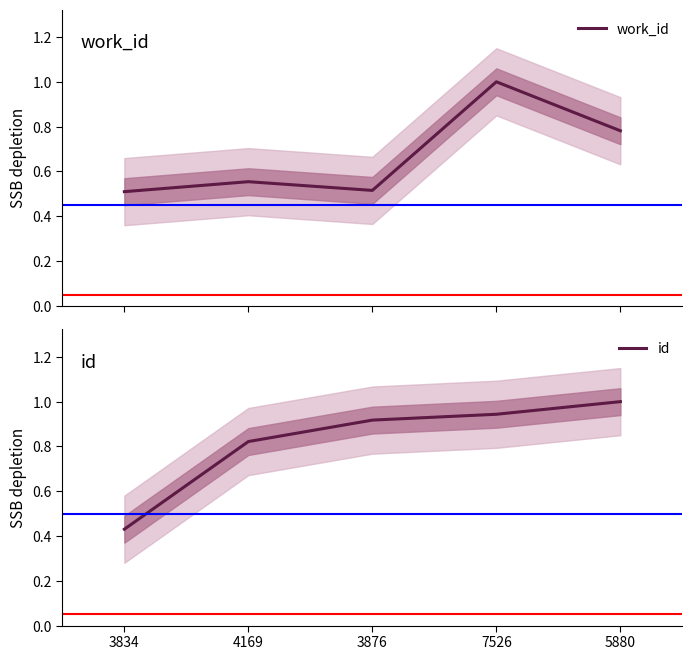

Which series has the widest spread of values?

id